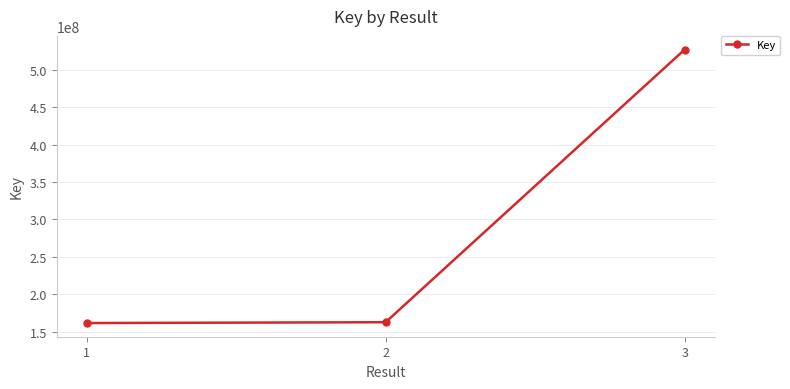

Approximately how many times larger is the value at 2 compared to 3?

0.3